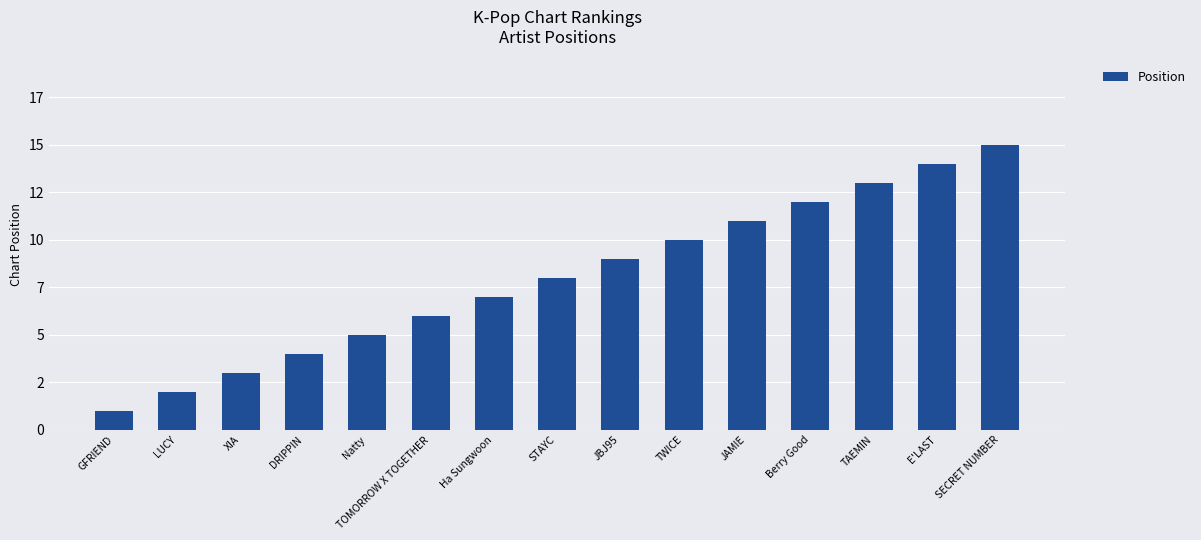

Approximately how many times larger is the value at Ha Sungwoon compared to JBJ95?

0.8